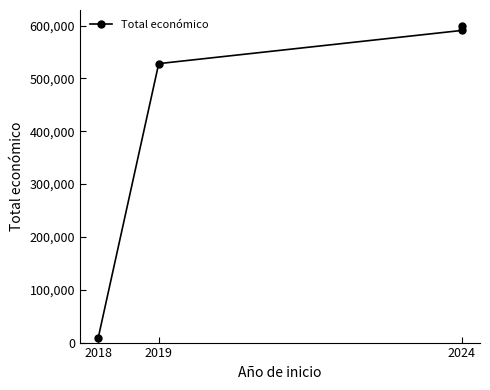

What is the sum of the values at 2019 and 2024?

1127694